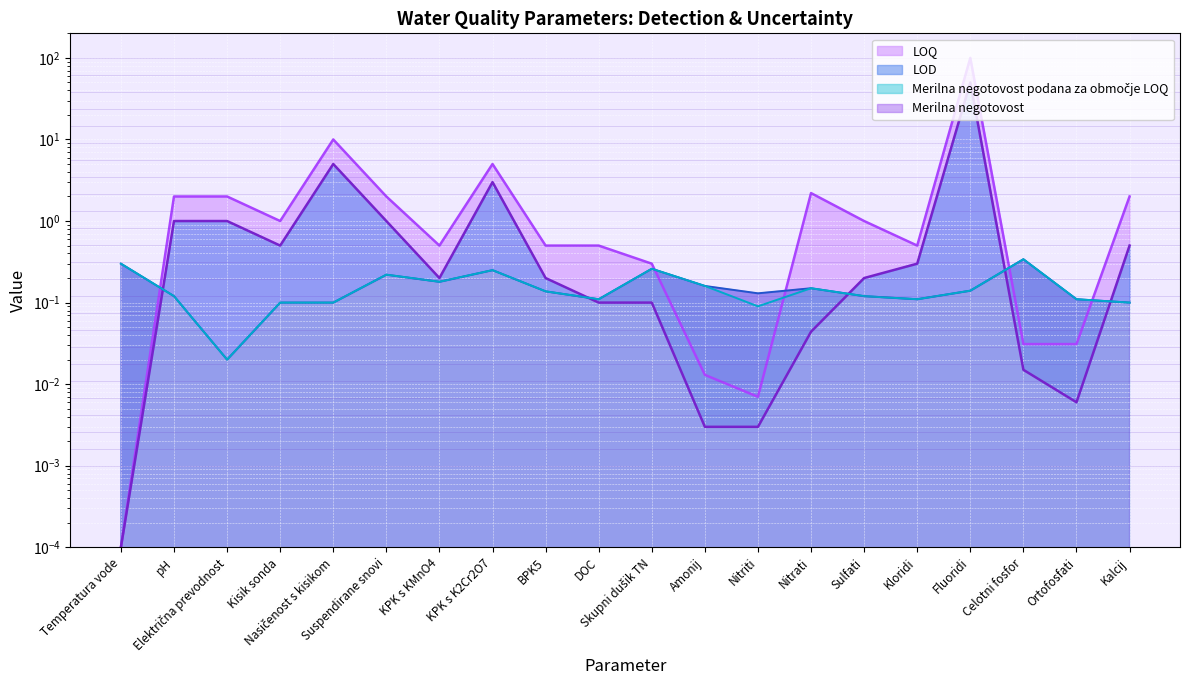

What is the value of the Merilna negotovost podana za območje LOQ point at the 1st from the left?

0.3